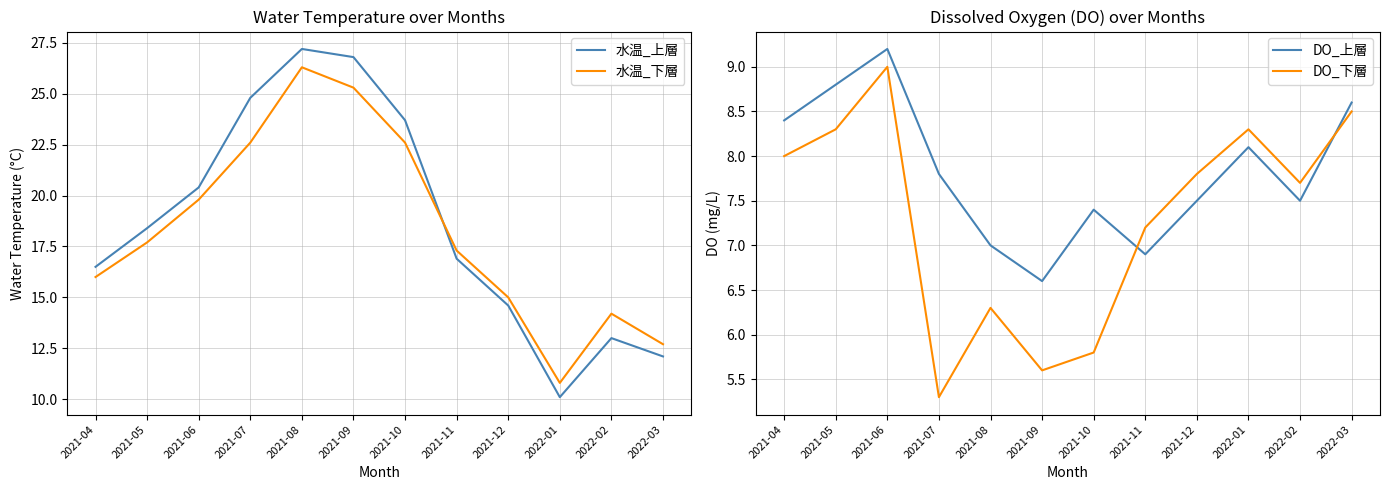

How many series are shown in this chart?

4